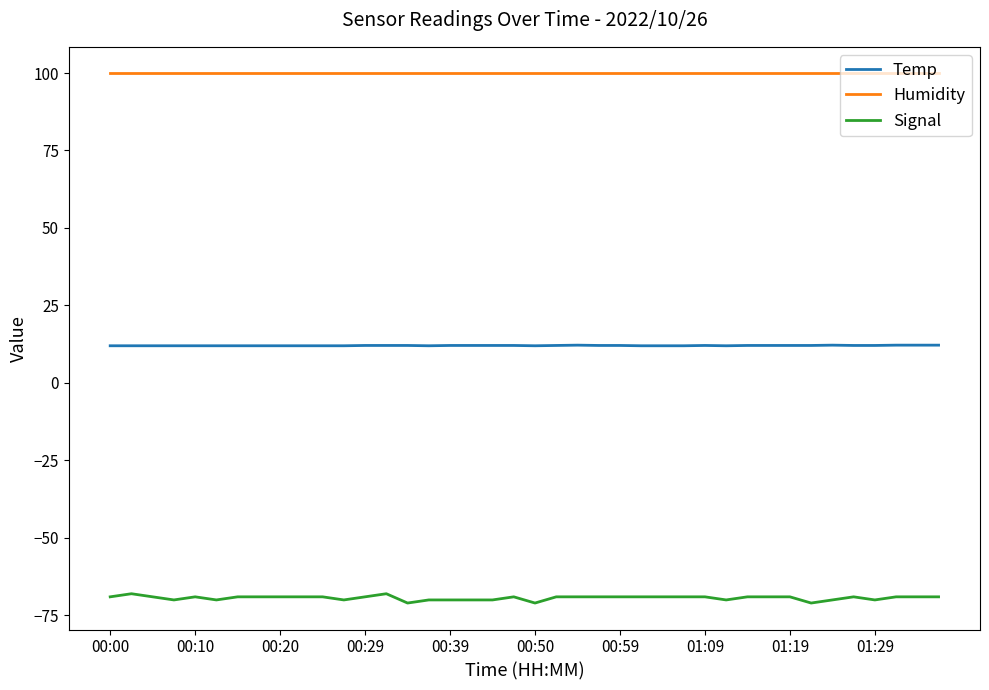

What is the smallest value displayed?

-71.0